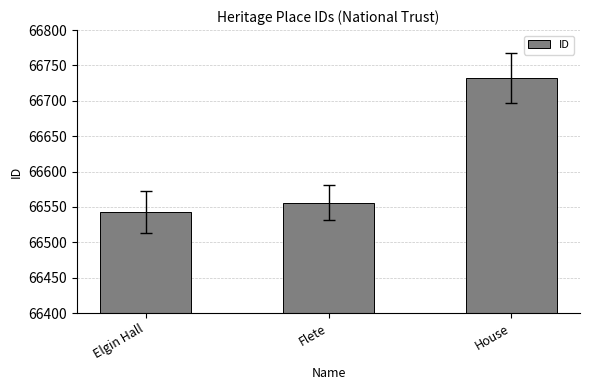

What is the sum of all values?

199831